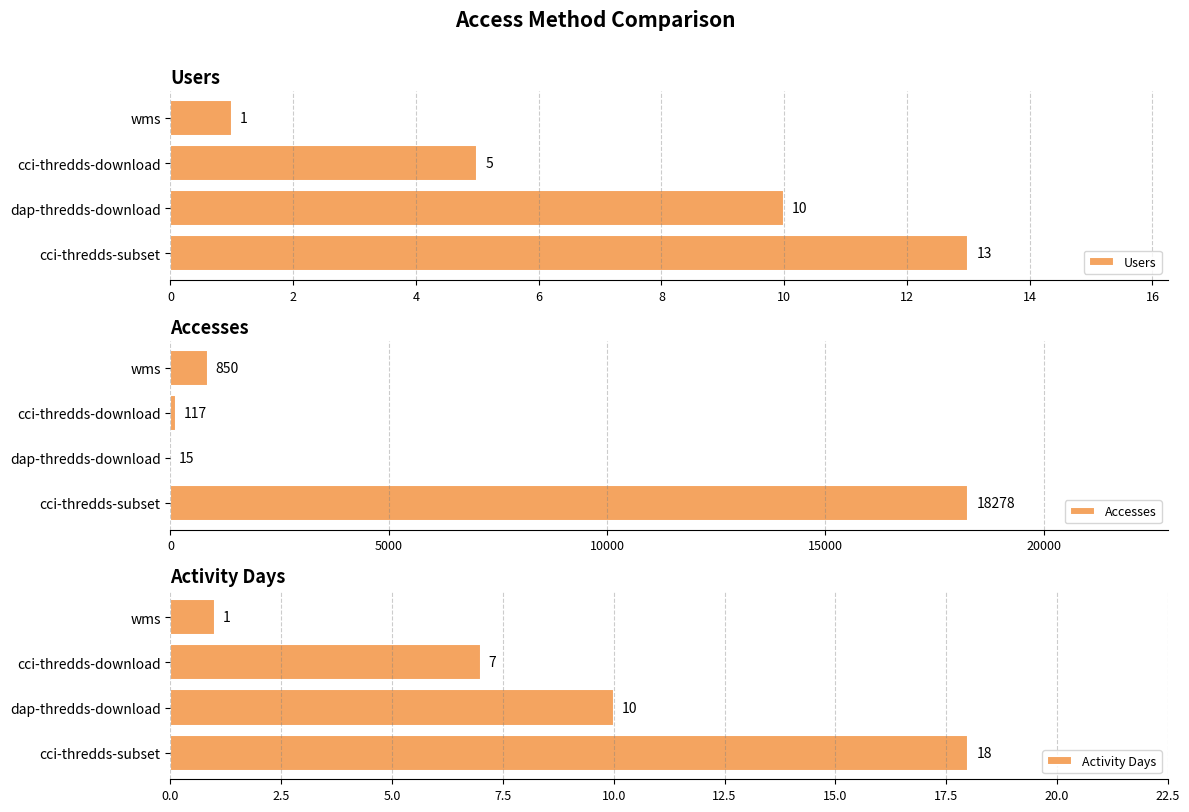

True or false: Activity Days has a value of 1 at wms.

True